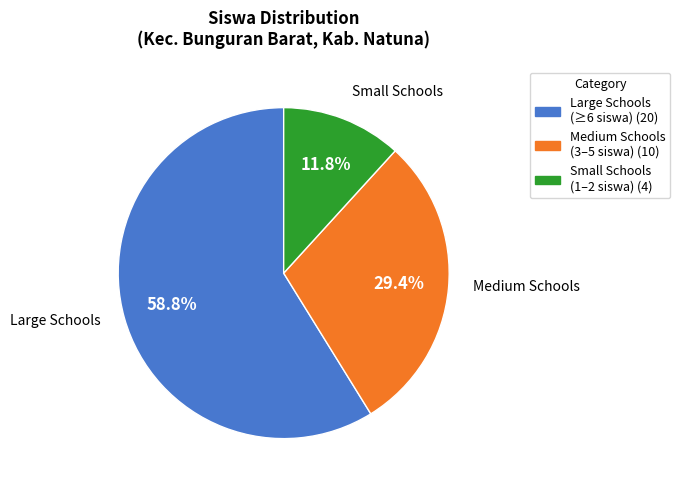

Rank the categories by value from lowest to highest.

Small Schools (1–2 siswa) (4), Medium Schools (3–5 siswa) (10), Large Schools (≥6 siswa) (20)